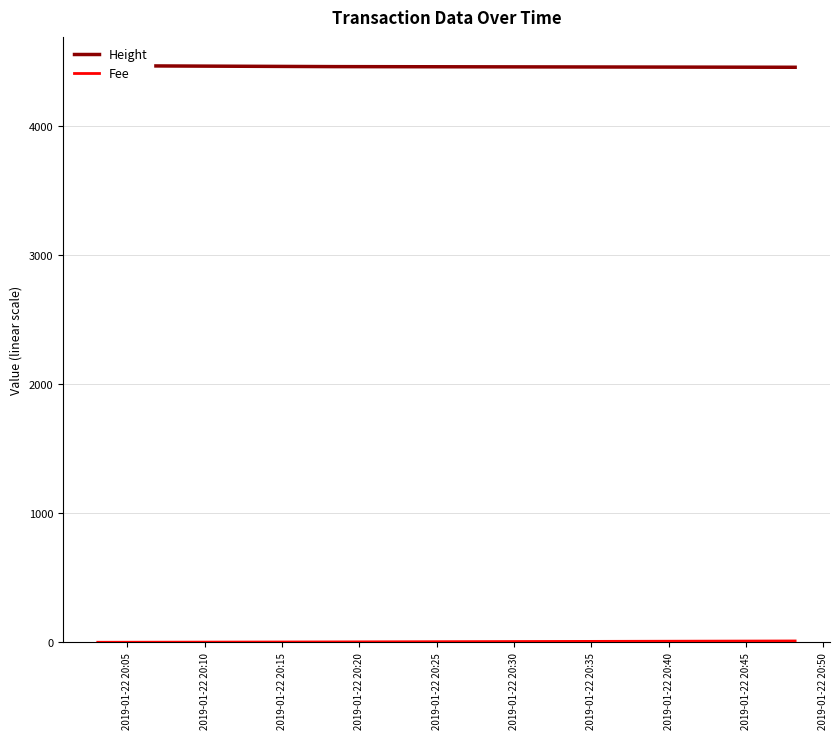

What is the difference between the maximum and minimum values in the Fee series?

10.1